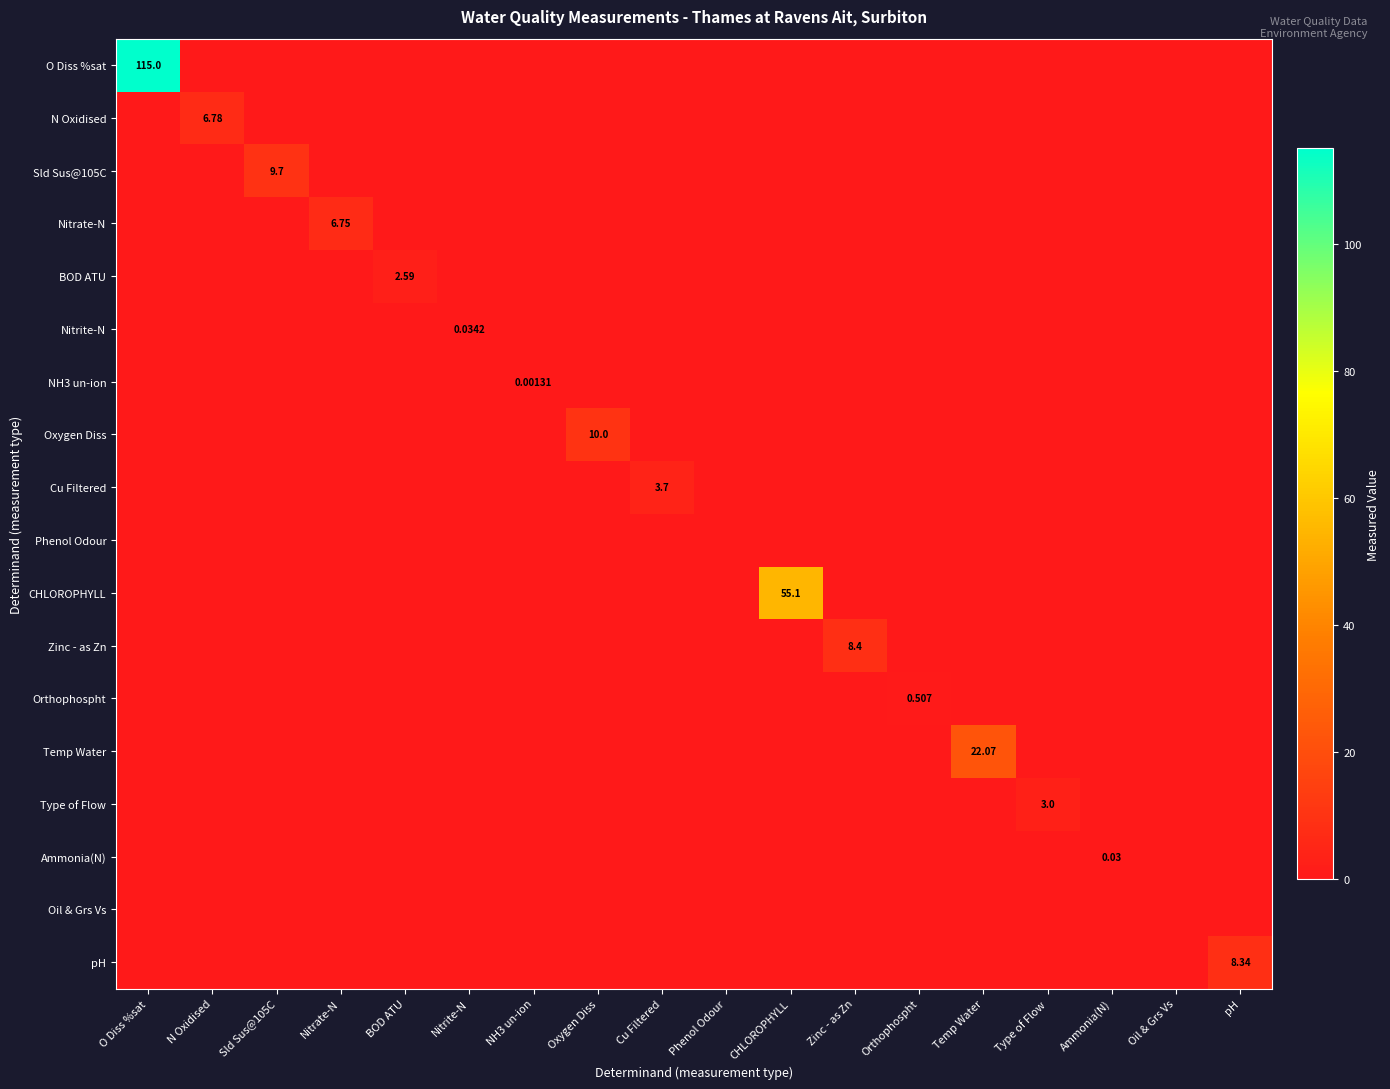

True or false: Oil & Grs Vs has a value of 0.0 at Oxygen Diss.

True